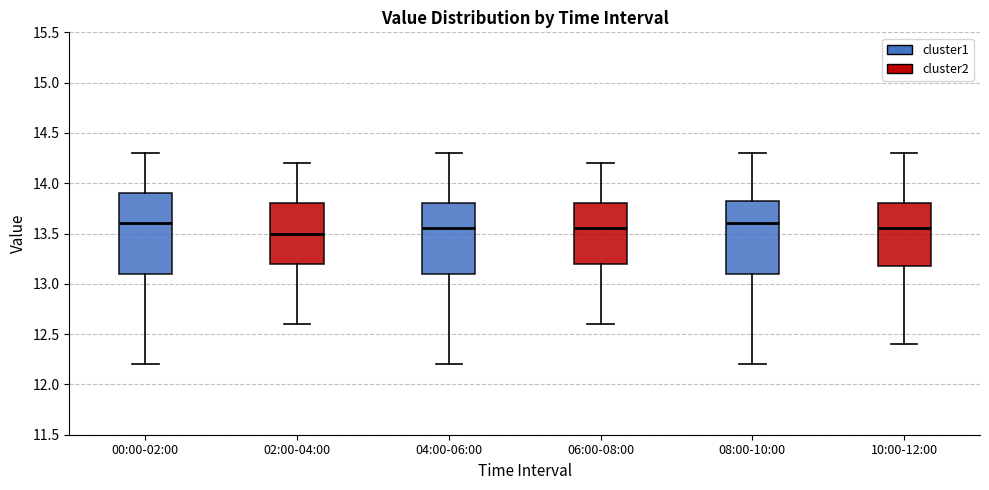

Where is the upper edge of the box for 10:00-12:00 on the y-axis? The values are not printed on the chart, so give them approximately, as read against the axis.

13.80